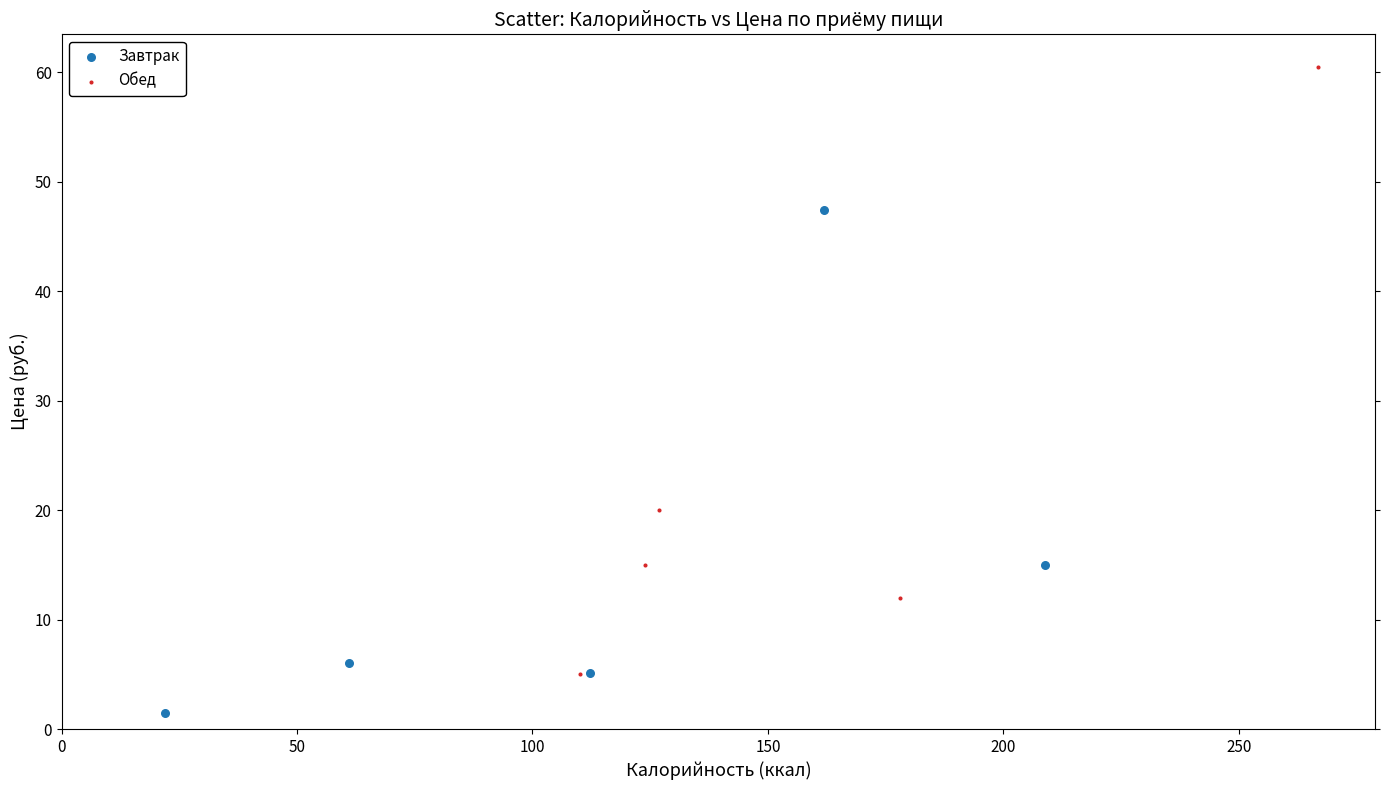

Which series reaches the minimum Y coordinate?

Завтрак